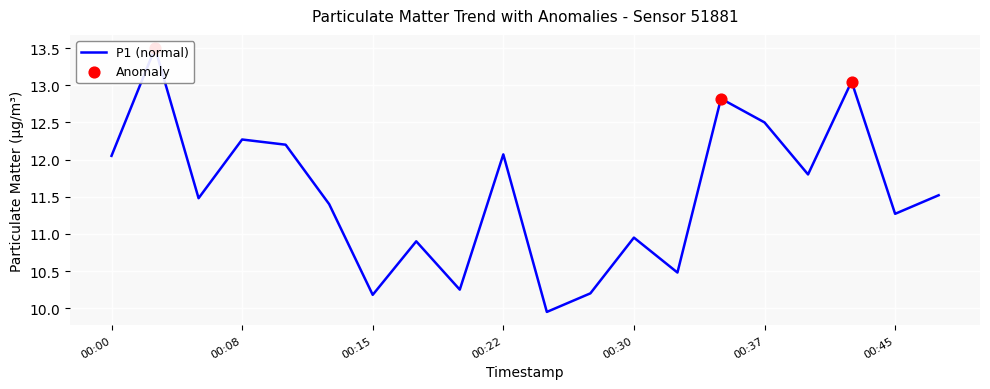

What is the ratio of the value at 00:40 to the value at 00:15?

1.2